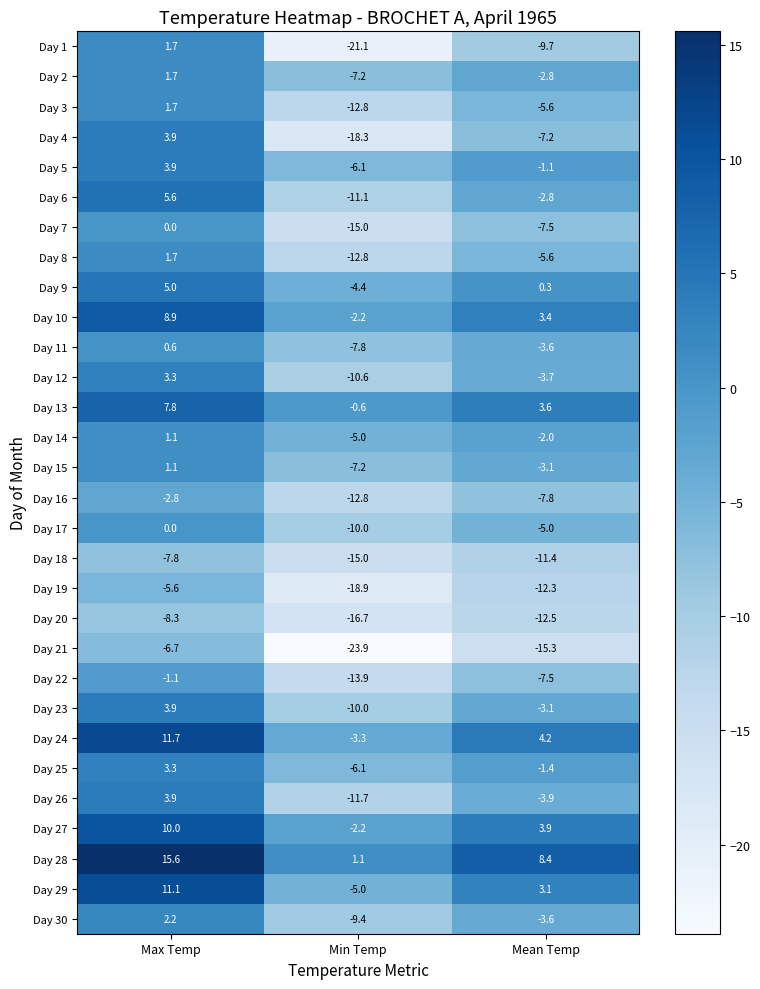

What is the sum of all Day 23 values?

-9.2